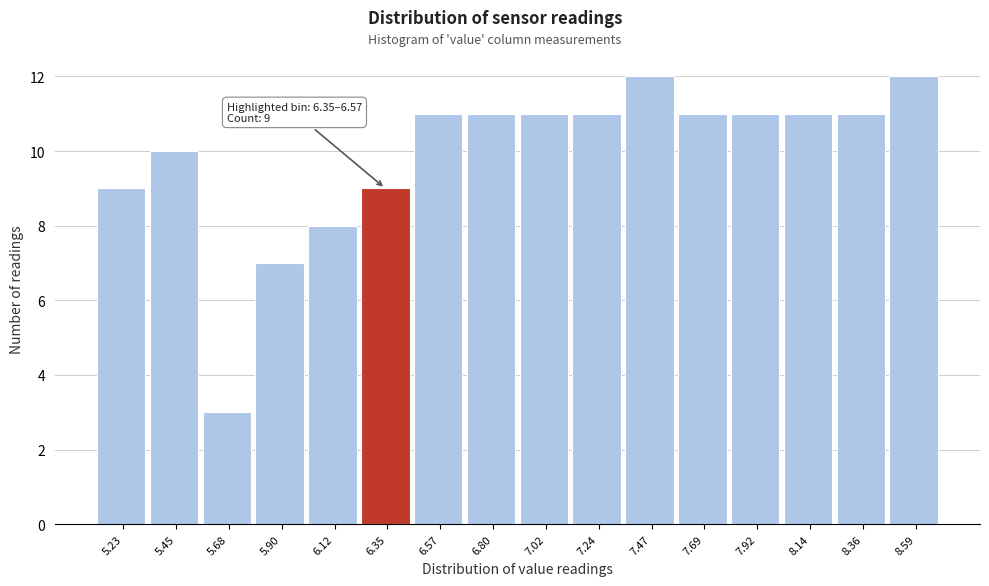

Reading left to right, transcribe all the data shown in this chart.

9	10	3	7	8	9	11	11	11	11	12	11	11	11	11	12